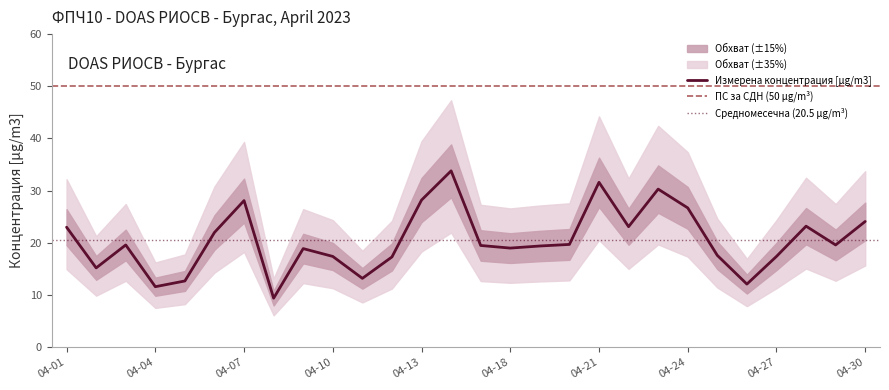

Reading left to right, extract all data points from this chart.

23.0	15.2	19.6	11.6	12.7	22.0	28.1	9.4	18.9	17.4	13.2	17.3	28.2	33.8	19.5	19.0	19.4	19.7	31.6	23.1	30.3	26.7	17.6	12.1	17.4	23.2	19.6	24.1